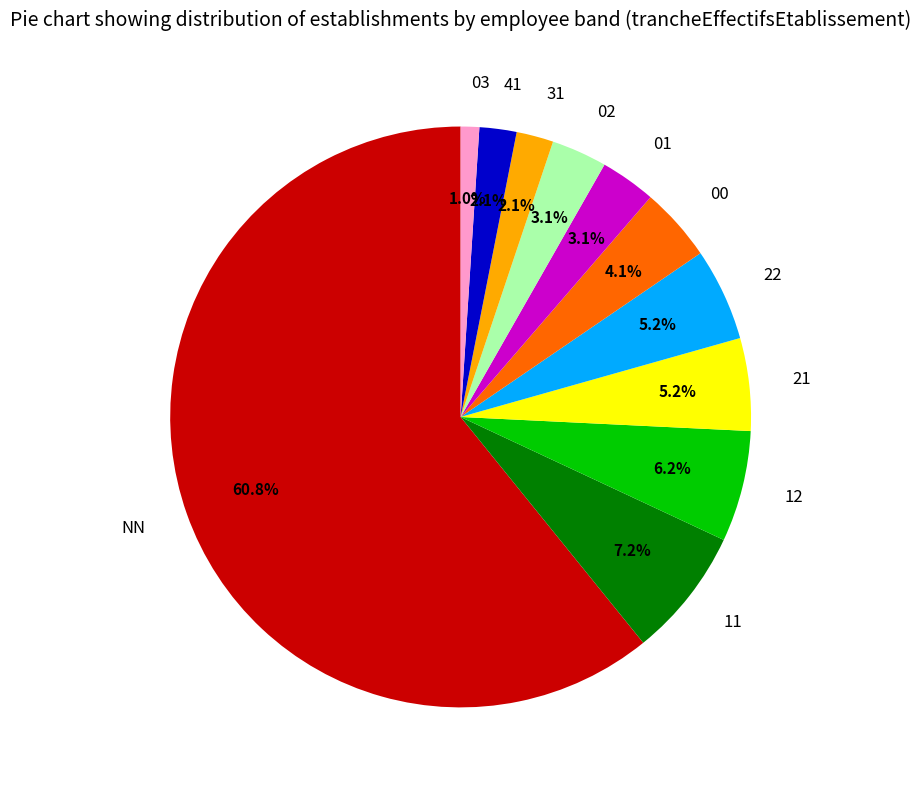

Which has a higher value, 03 or 22?

22